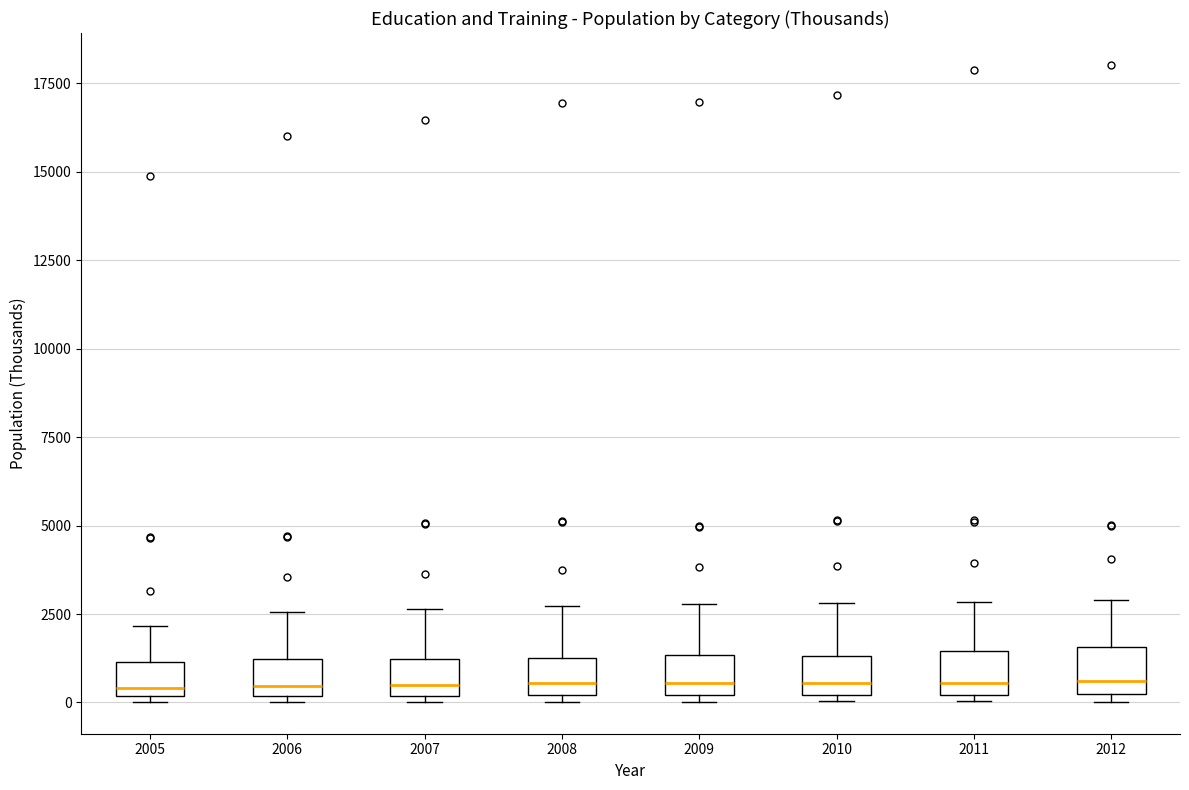

Reading left to right, read every box against the y-axis: the position of its median line, the range the box covers, and the ends of its whiskers. The values are not printed on the chart, so give them approximately, as read against the axis.

2005: median 500, box 0 to 1000, whiskers 0 (just below the box's lower edge) to 2000
2006: median 500, box 0 to 1000, whiskers 0 (just below the box's lower edge) to 2500
2007: median 500, box 0 to 1000, whiskers 0 (just below the box's lower edge) to 2500
2008: median 500, box 0 to 1500, whiskers 0 (just below the box's lower edge) to 2500
2009: median 500, box 0 to 1500, whiskers 0 (just below the box's lower edge) to 3000
2010: median 500, box 0 to 1500, whiskers 0 (just below the box's lower edge) to 3000
2011: median 500, box 0 to 1500, whiskers 0 (just below the box's lower edge) to 3000
2012: median 500, box 0 to 1500, whiskers 0 (just below the box's lower edge) to 3000